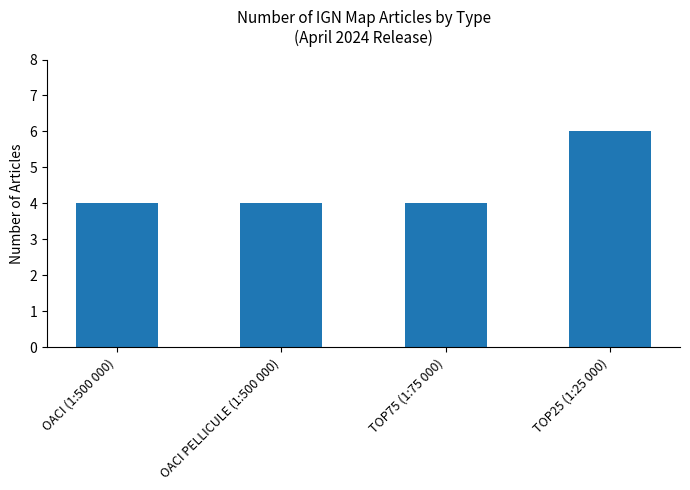

What is the sum of all values?

18